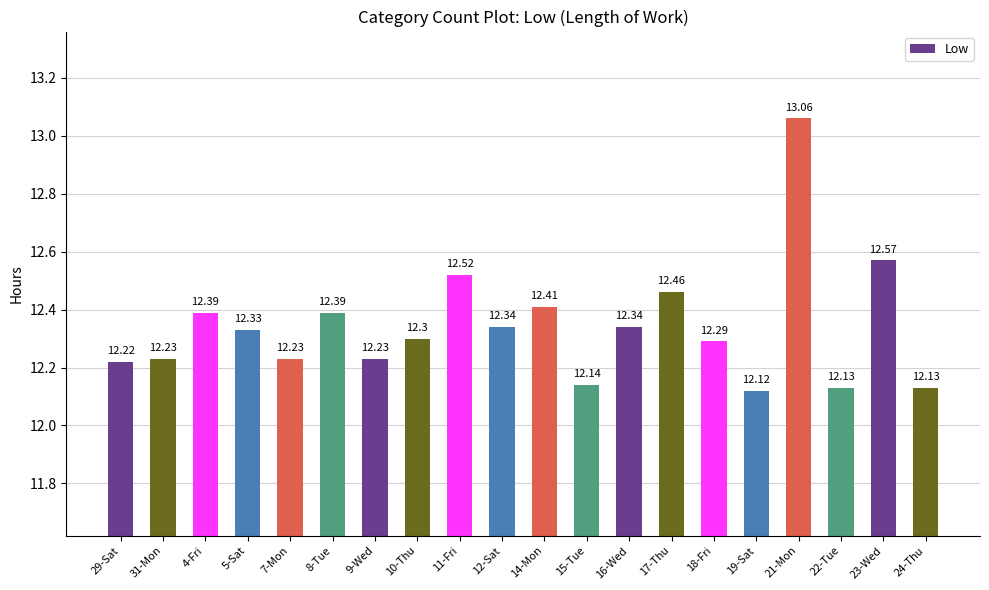

What is the change in value from 11-Fri to 19-Sat?

-0.4